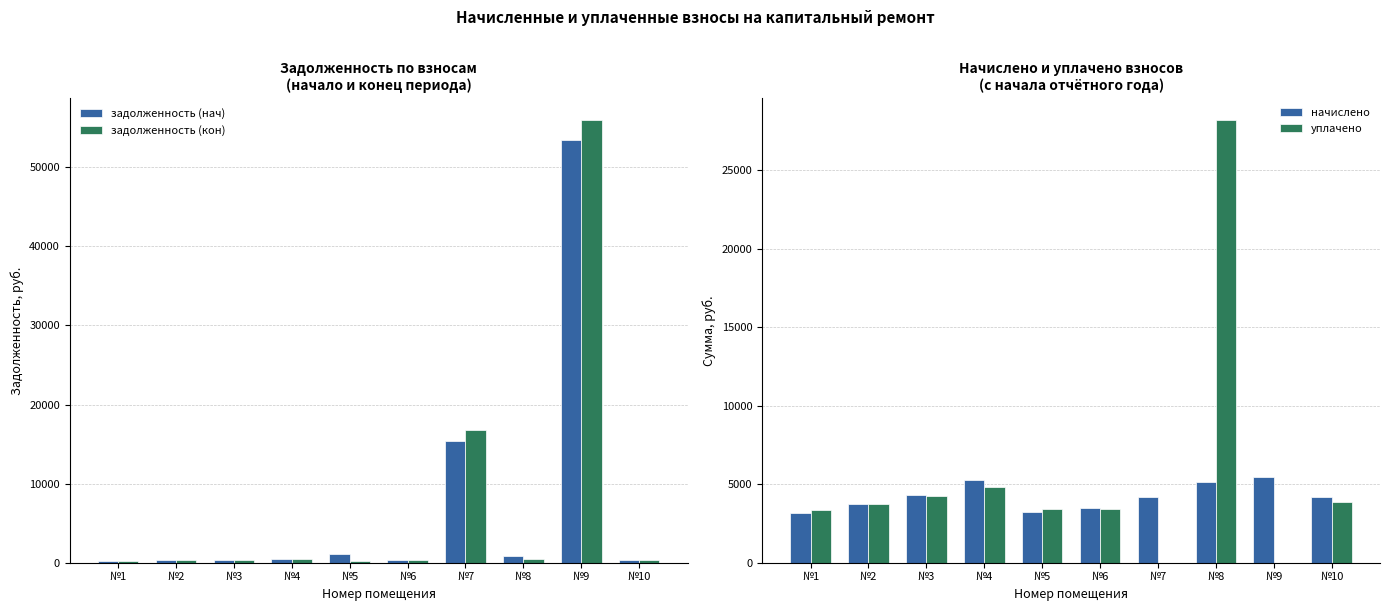

What is the value of the задолженность (кон) bar at the 6th from the left?

288.0